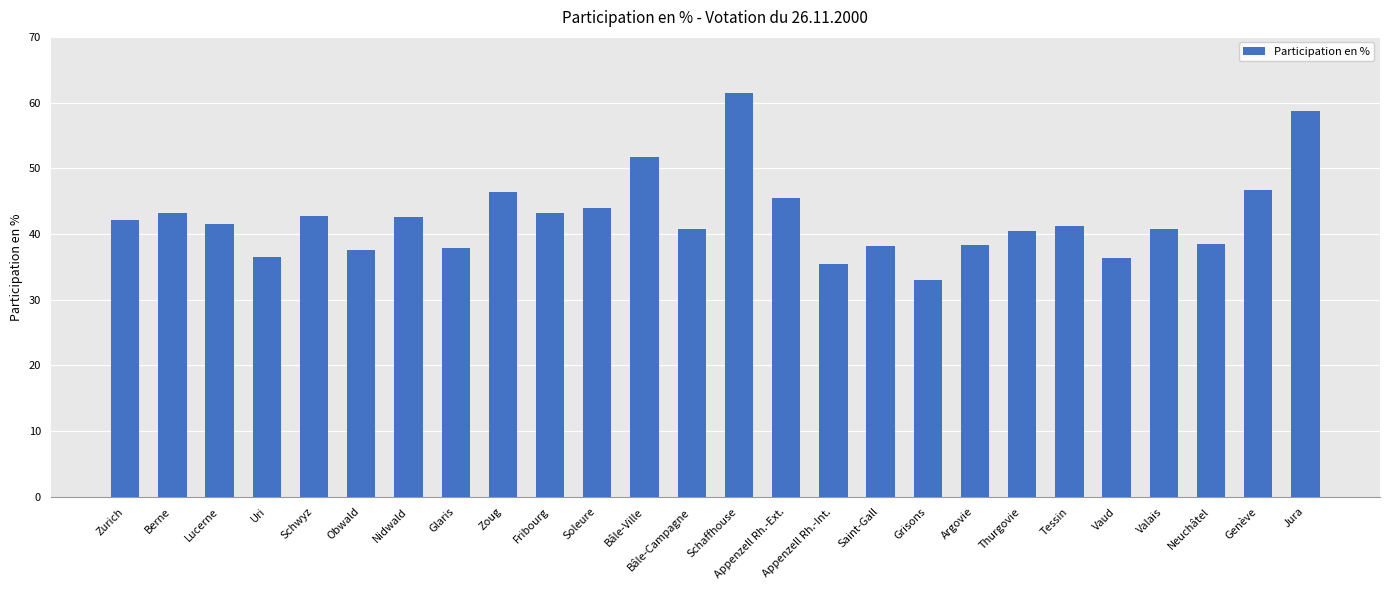

What is the sum of all values?

1104.2